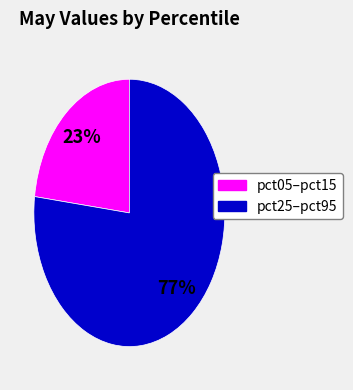

To the nearest percent, what is the difference between the largest and smallest slice percentages?

54%